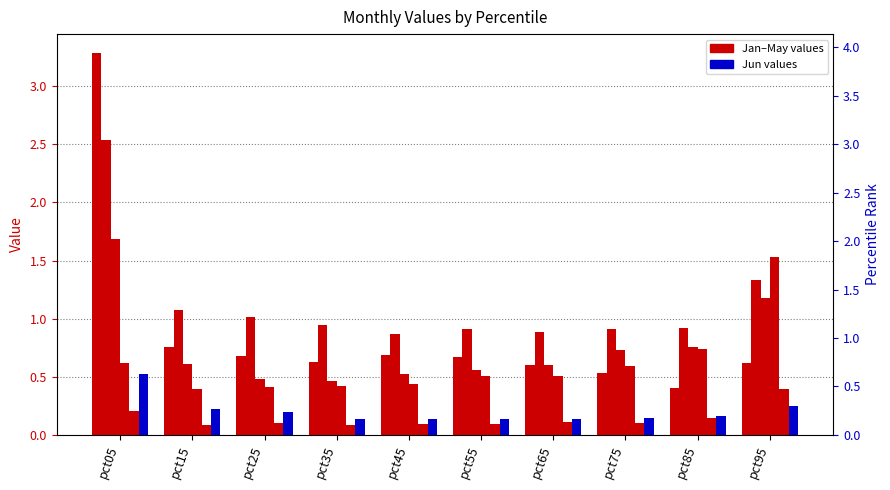

How many bars are there in each group?

6